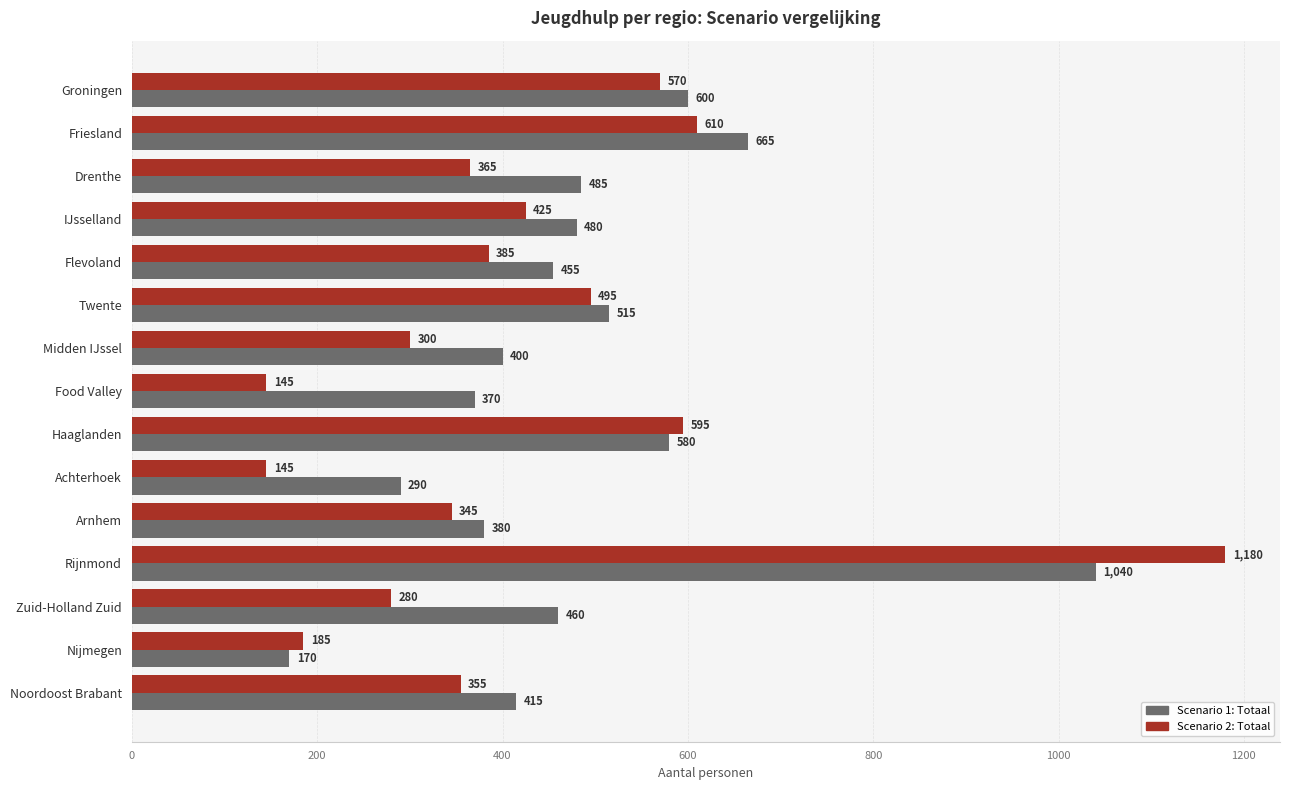

Between Arnhem and Nijmegen, which series saw the biggest shift?

Scenario 1: Totaal